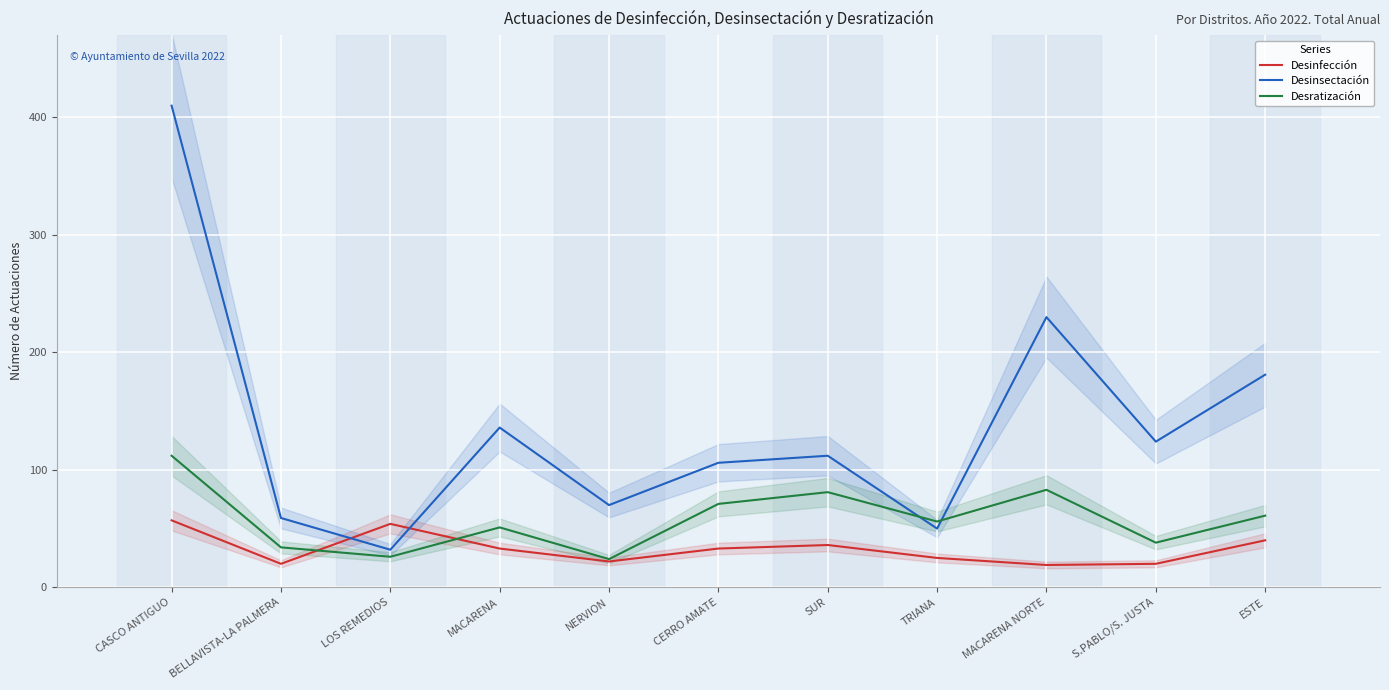

Where do Desinfección and Desratización first cross each other?

BELLAVISTA-LA PALMERA and LOS REMEDIOS